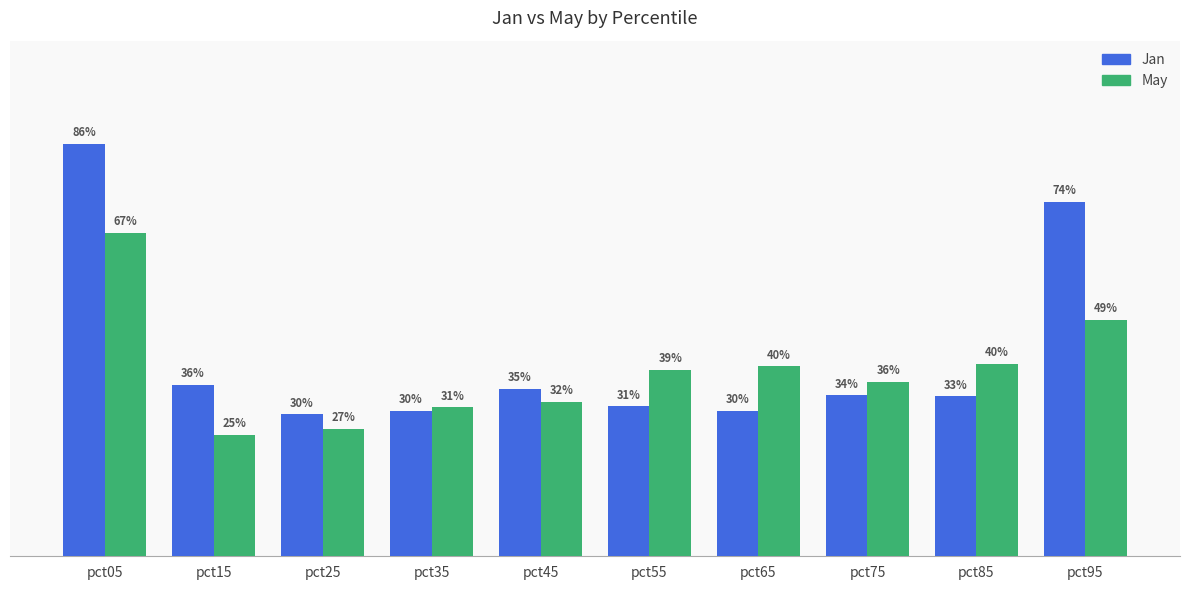

What are all the series names shown in the legend?

Jan, May